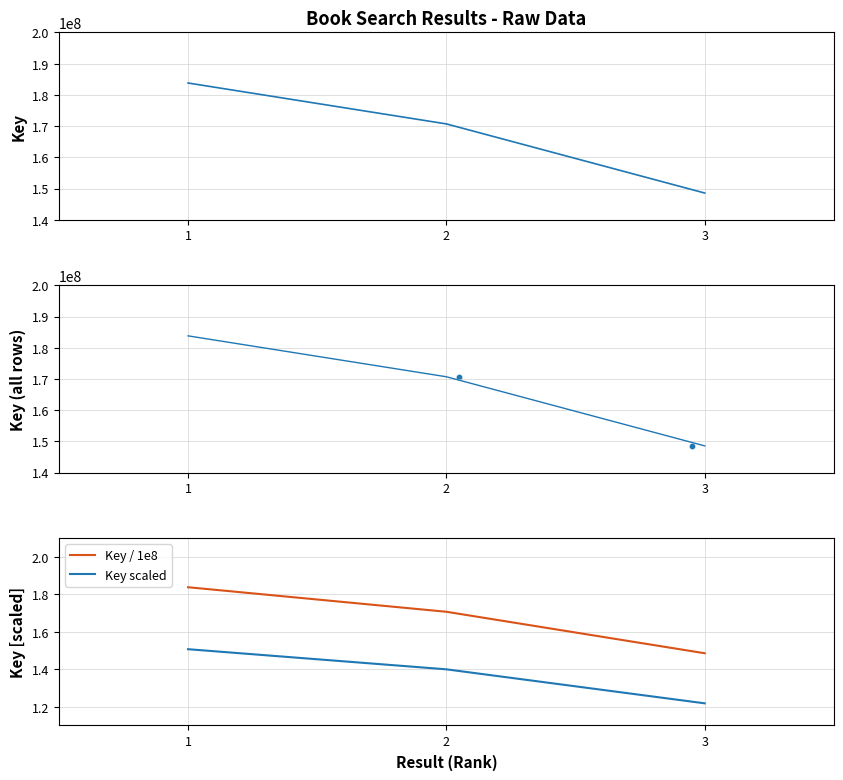

Which series has the widest spread of Y values?

Key